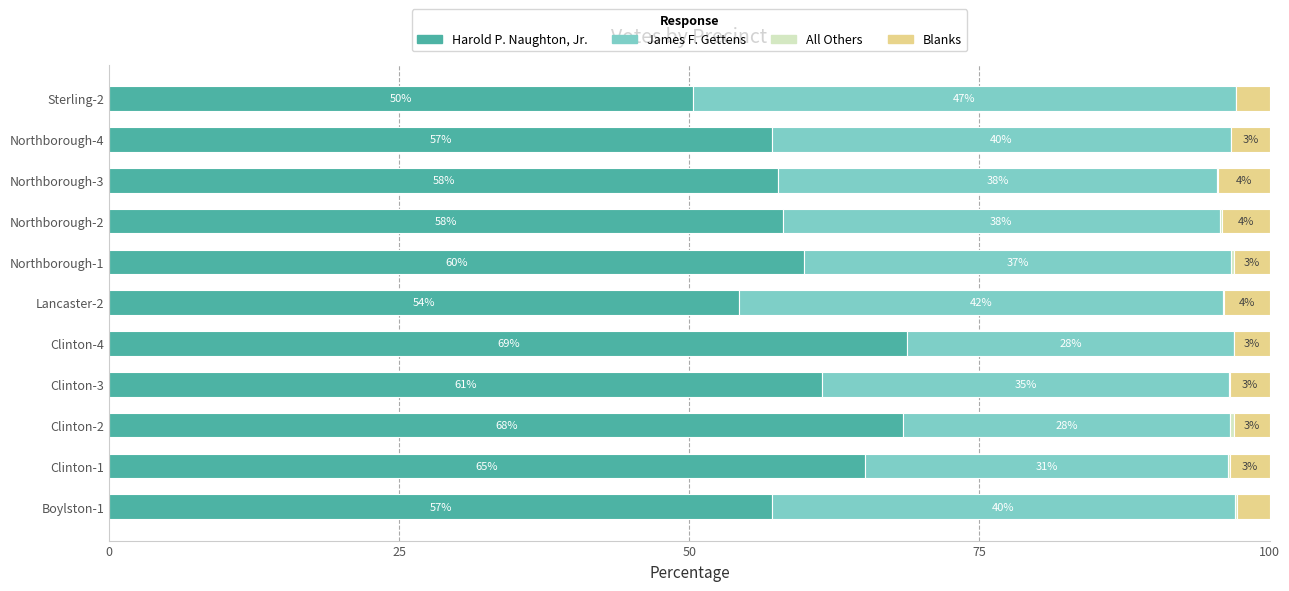

What is the total value across all series at Northborough-4?

100.0